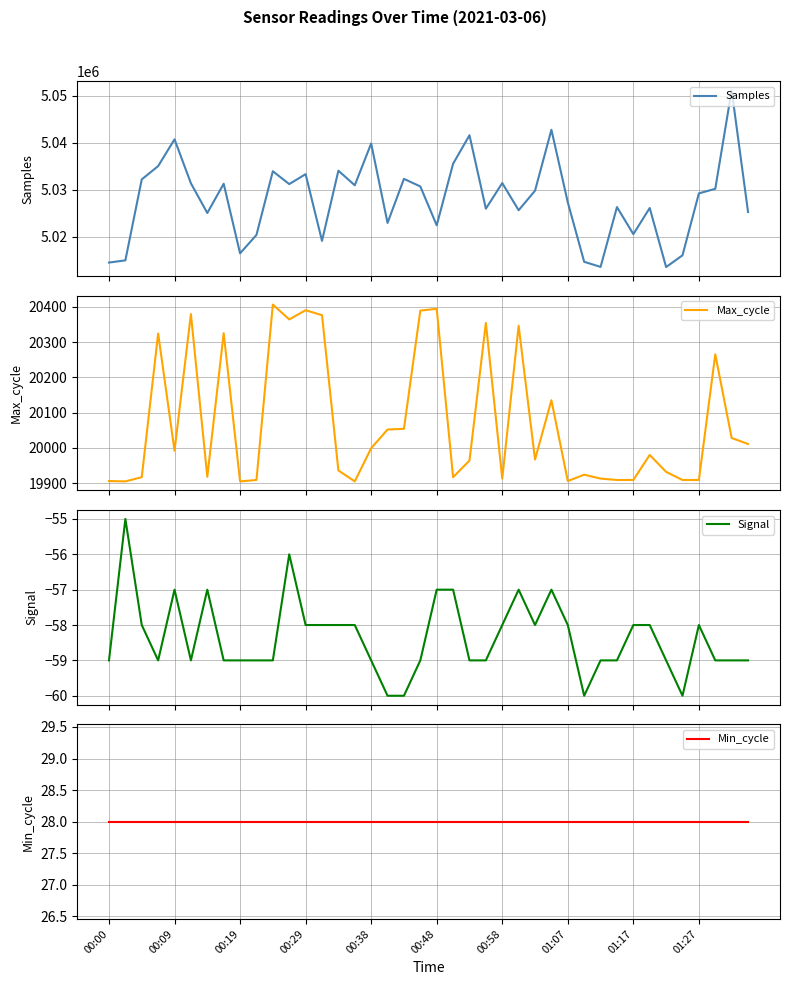

How many interior local valleys does the Samples series have?

12